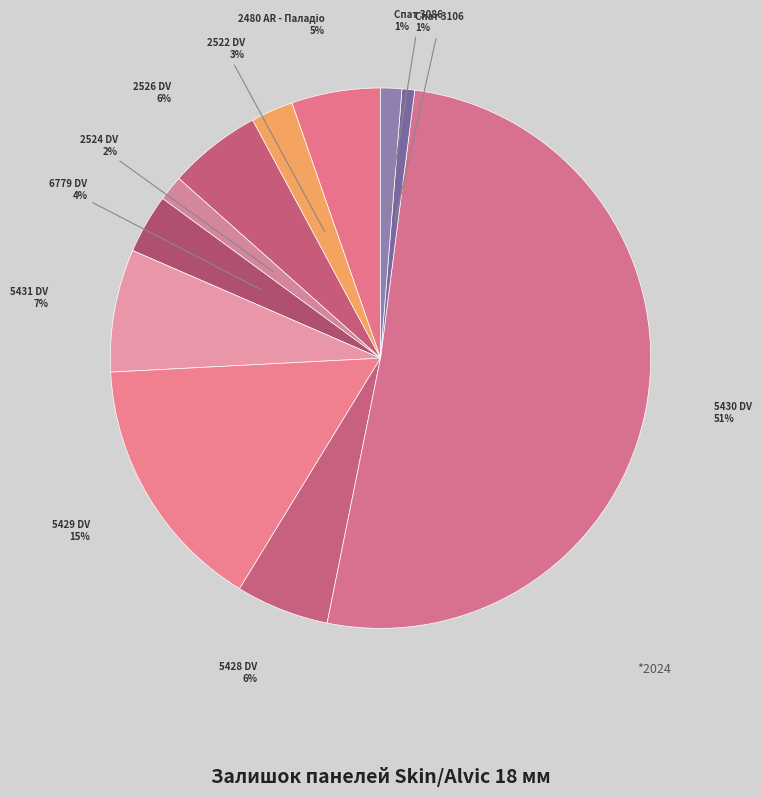

How many segments does this pie chart have?

11